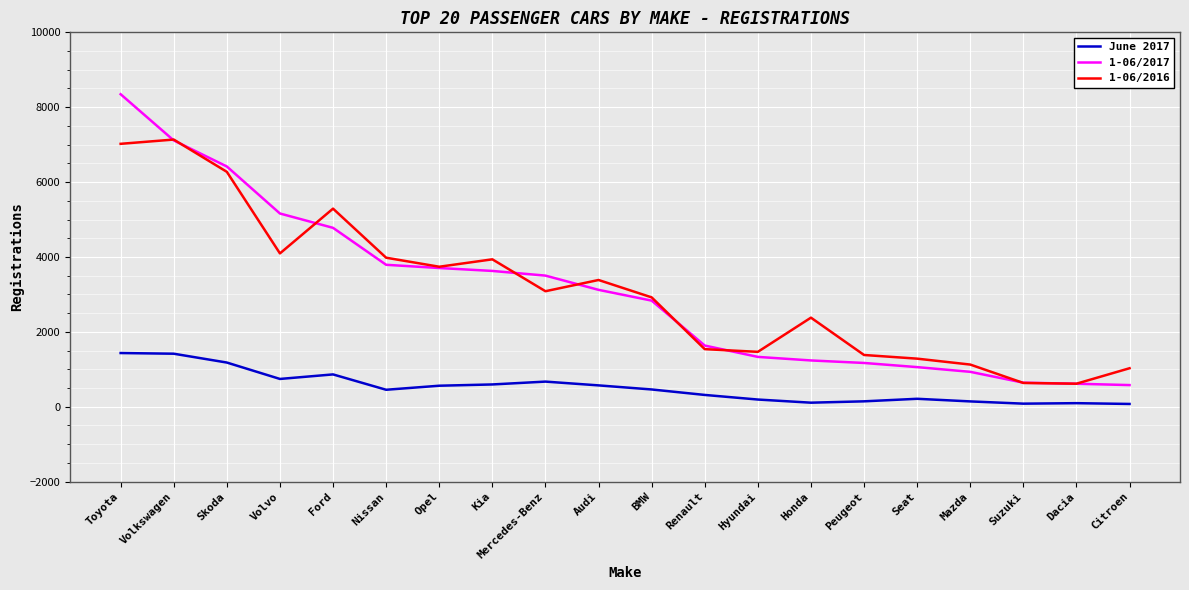

True or false: June 2017 and 1-06/2016 intersect in this chart.

False